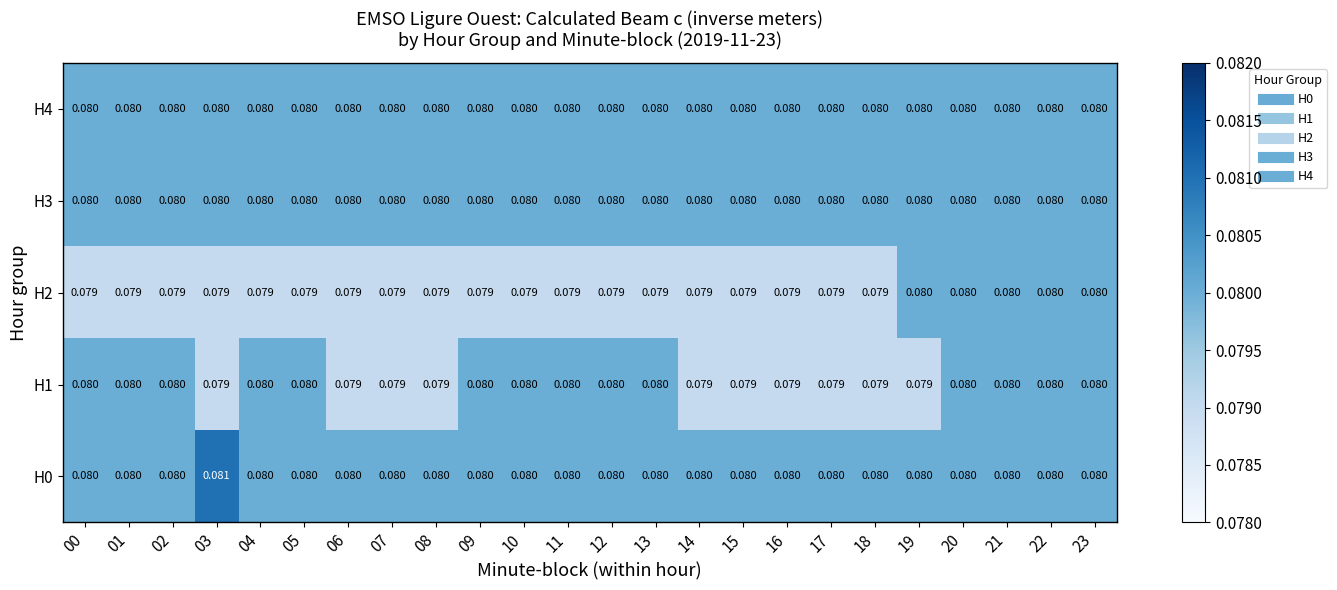

List the series in order of their peak value, lowest first.

H1, H2, H3, H4, H0